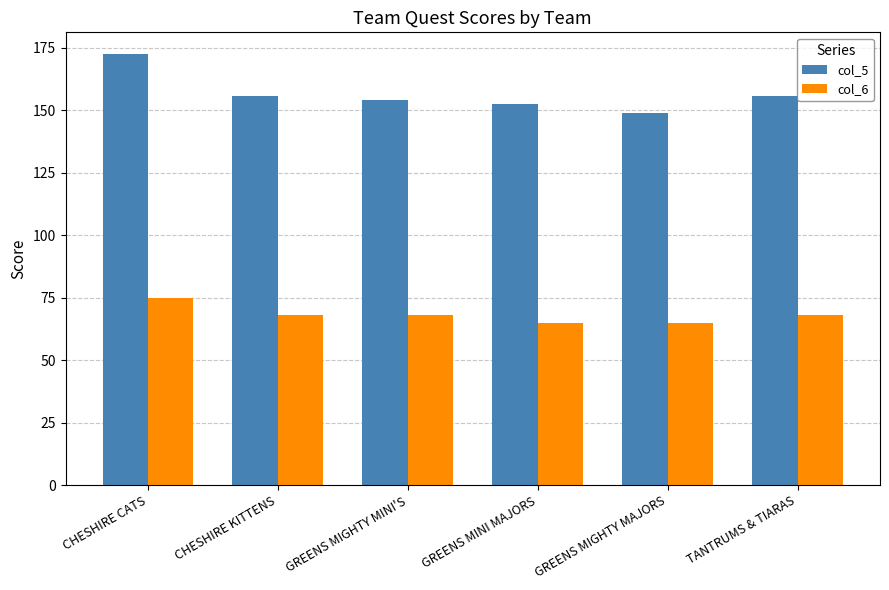

What is the minimum value shown in the chart?

65.0